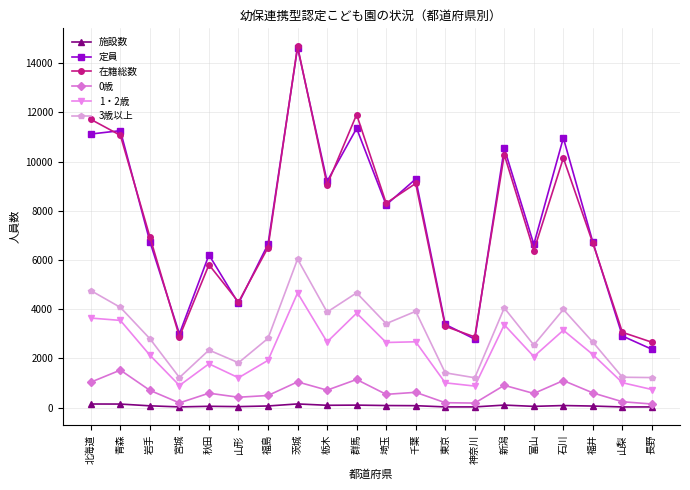

Which category has the highest value across all series?

茨城